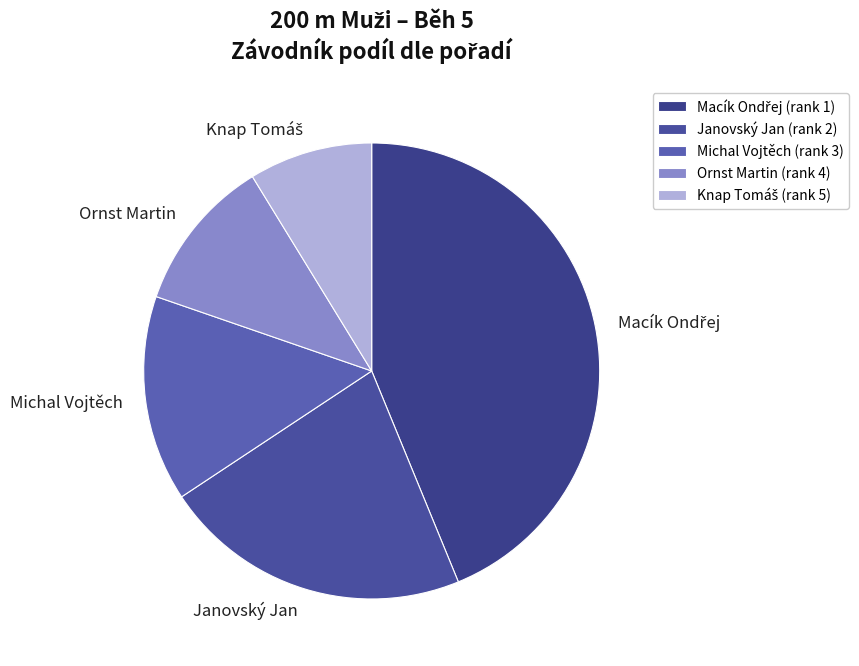

Does any single category account for the majority?

No